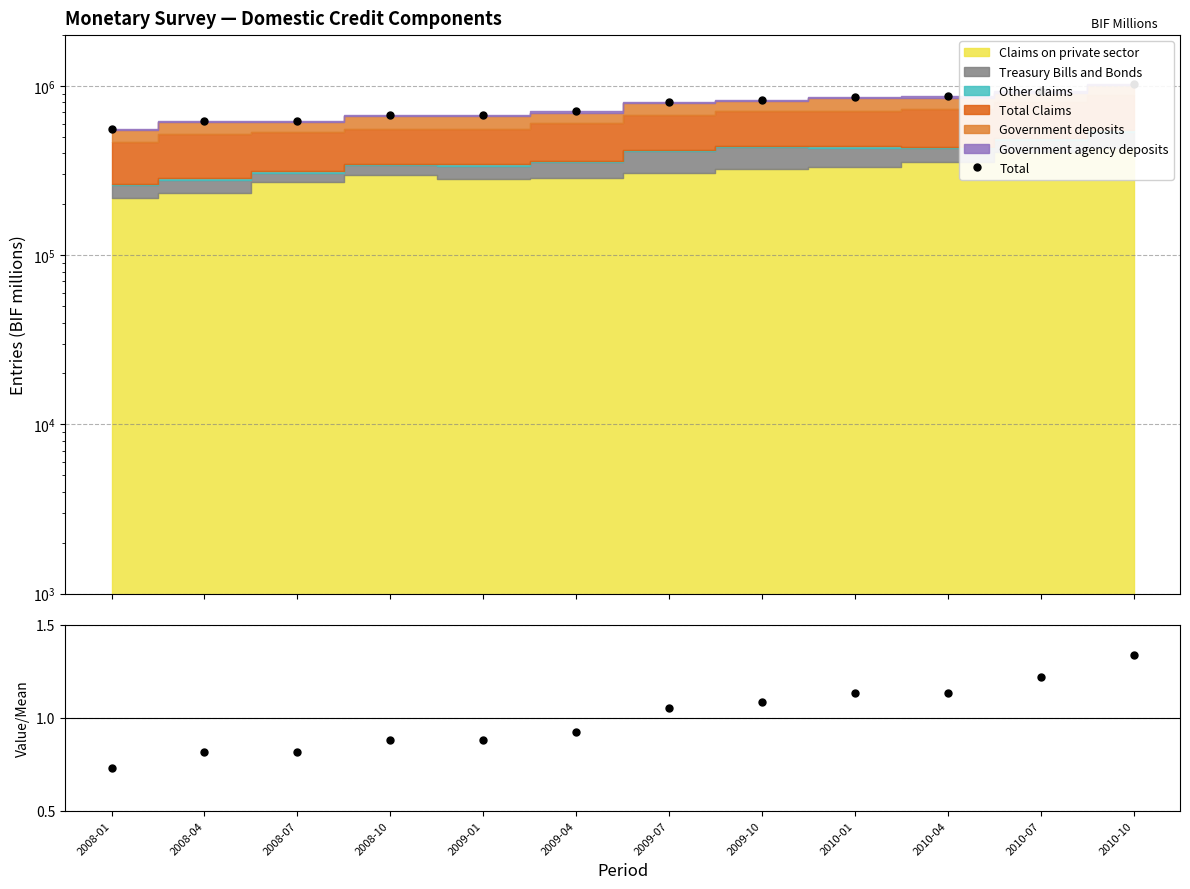

Reading right to left, what are all the values shown in this chart?

Total: 1021769.3	931147.1	867852.7	863800.0	830829.3	805468.1	707284.8	673676.1	672509.0	622451.8	621823.7	558944.3
Ratio: 1.3	1.2	1.1	1.1	1.1	1.1	0.9	0.9	0.9	0.8	0.8	0.7